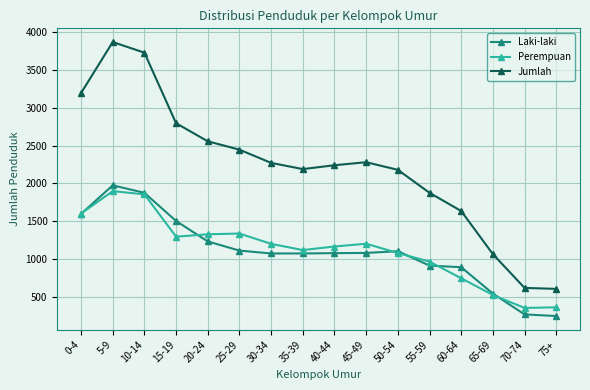

At which category does Laki-laki reach its first local peak?

5-9